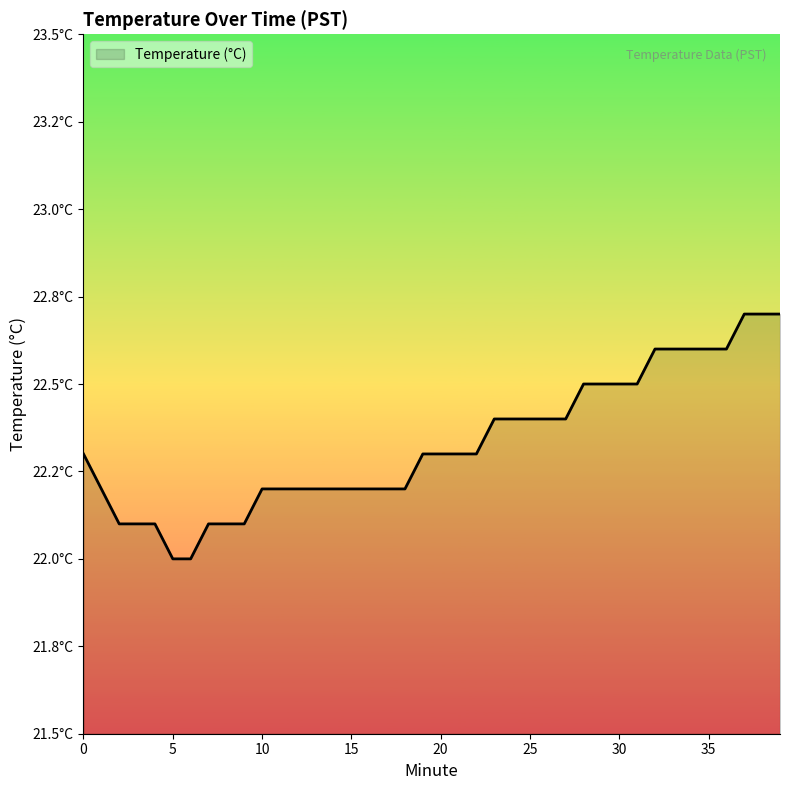

What is the average value?

22.3